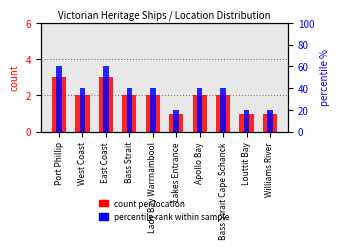

What is the maximum value shown in the chart?

60